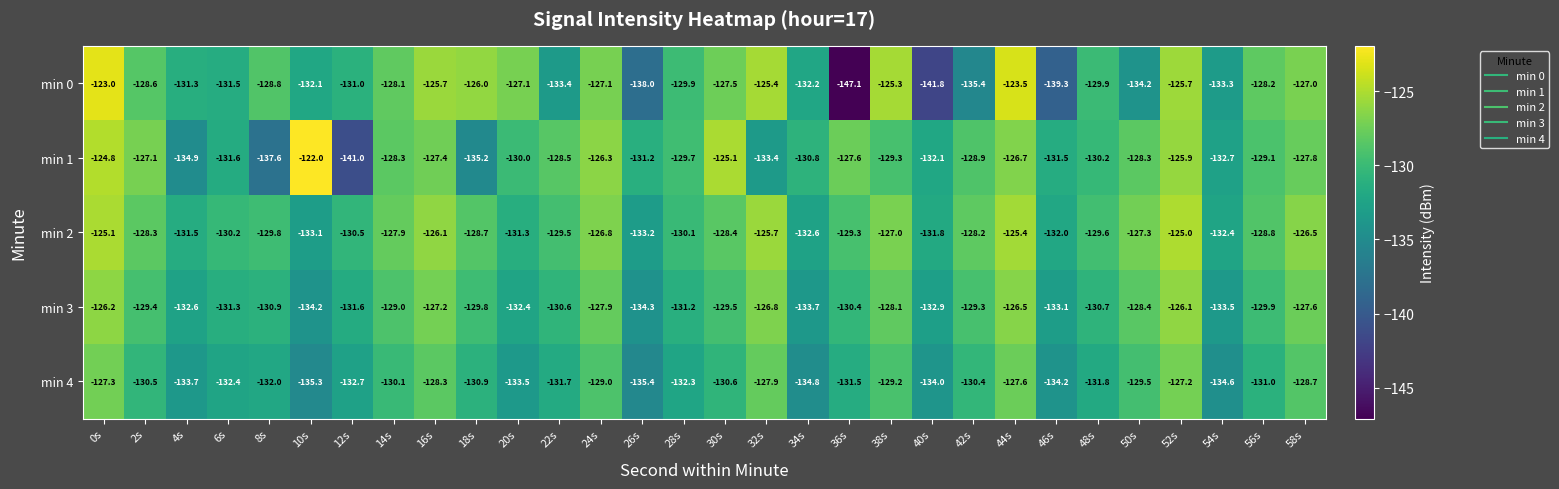

What is the average value of the min 2 series?

-129.1